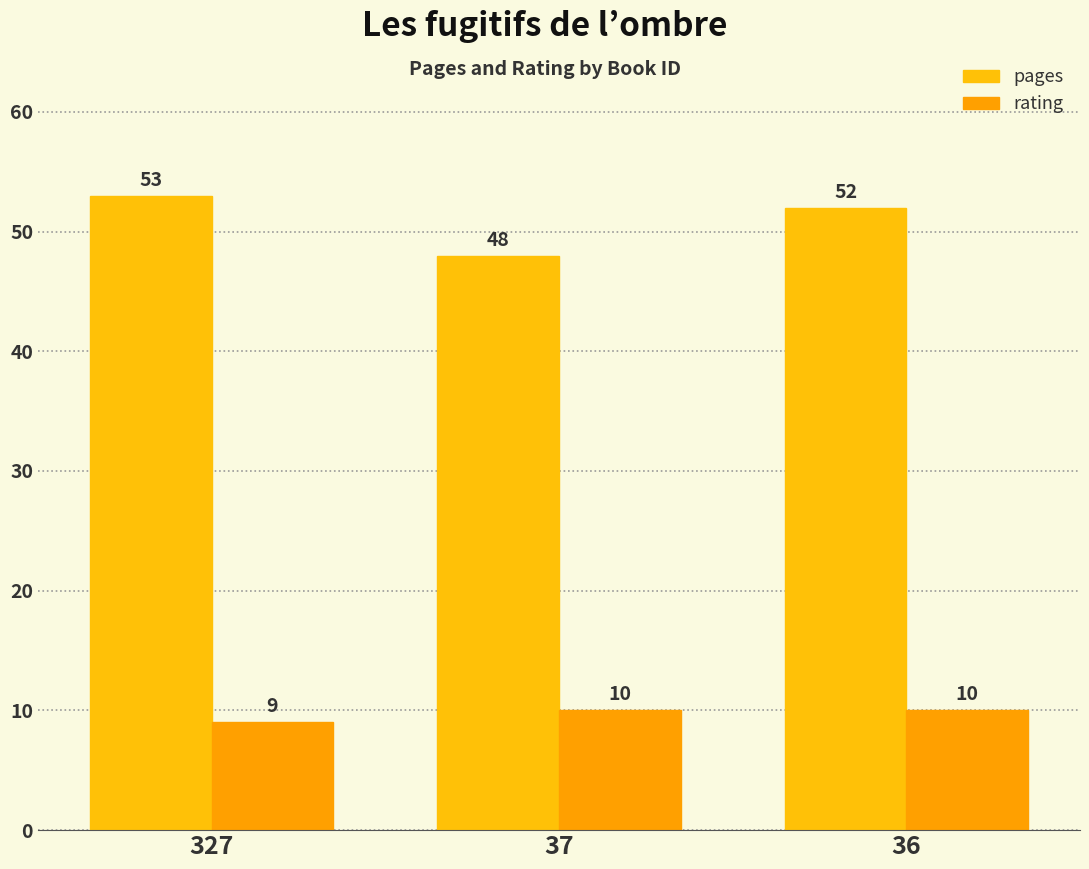

Reading left to right, transcribe all the data shown in this chart.

pages: 53	48	52
rating: 9	10	10